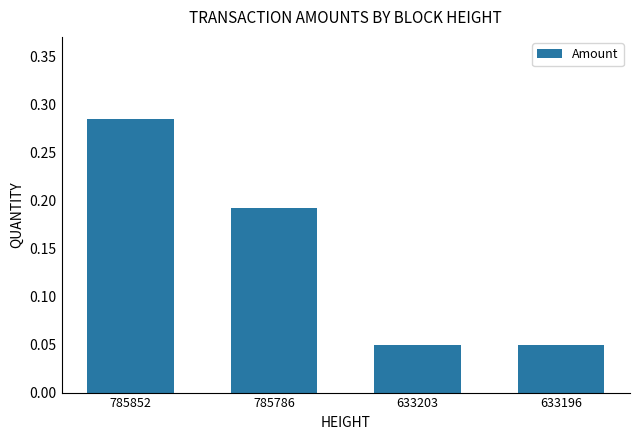

Which label corresponds to the largest value in the chart?

785852